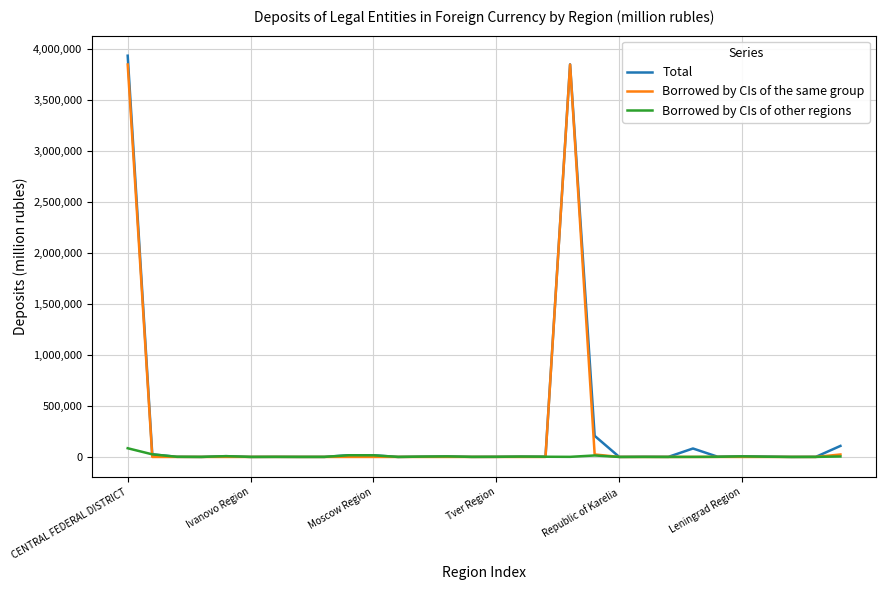

What is the highest value of the Borrowed by CIs of the same group series?

3847273